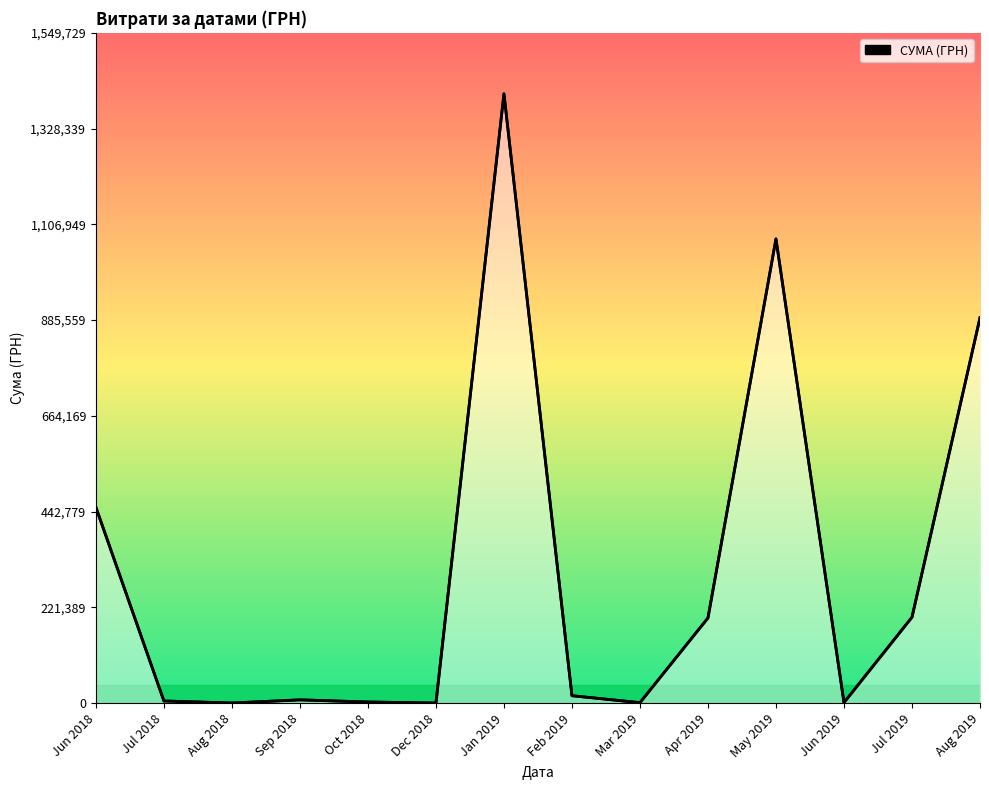

How many series are shown in this chart?

1